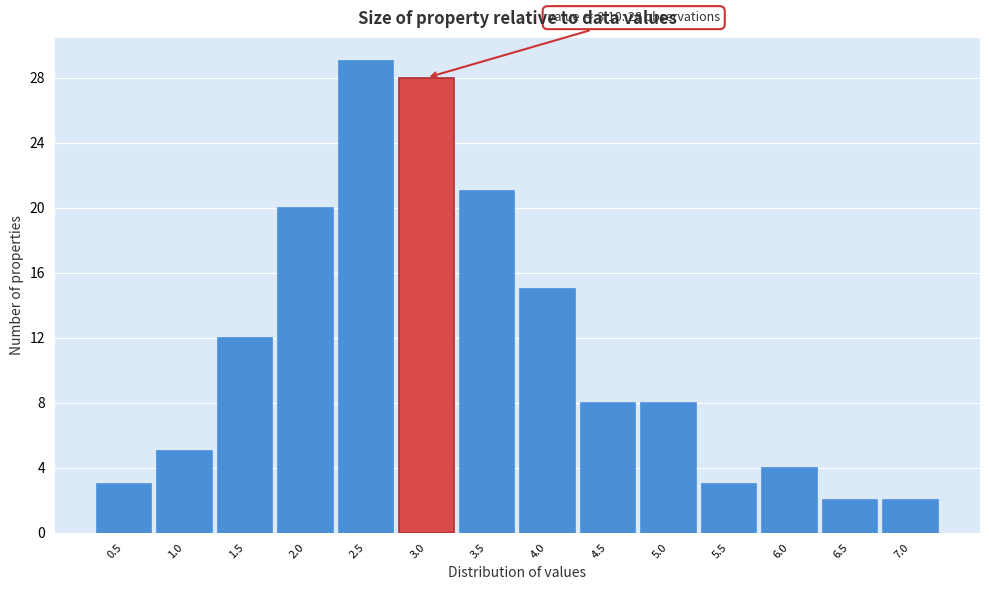

Over which range of the x-axis is the bar tallest?

2.25 to 2.75